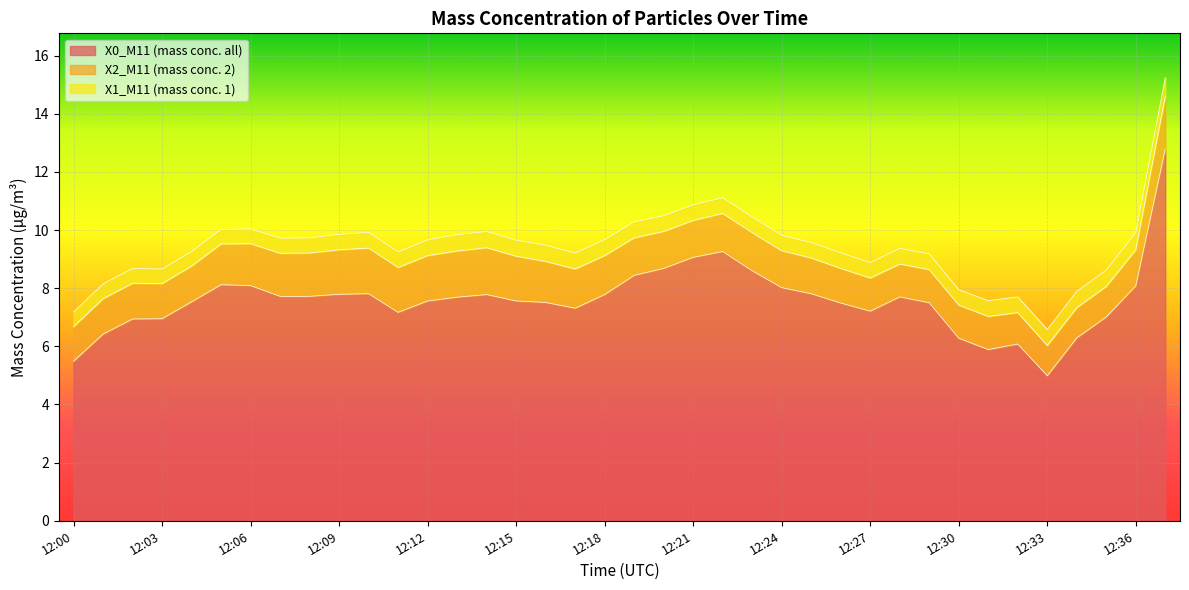

Which series has the largest range (max minus min)?

X0_M11 (mass conc. all)